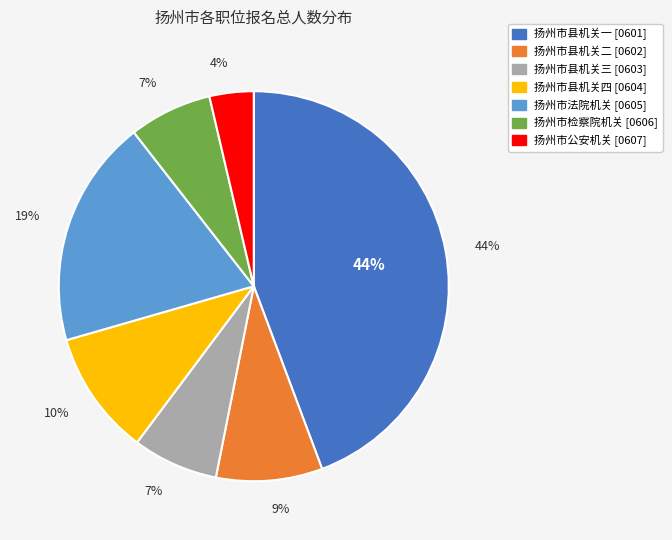

To the nearest percent, what is the difference between the largest and smallest slice percentages?

41%